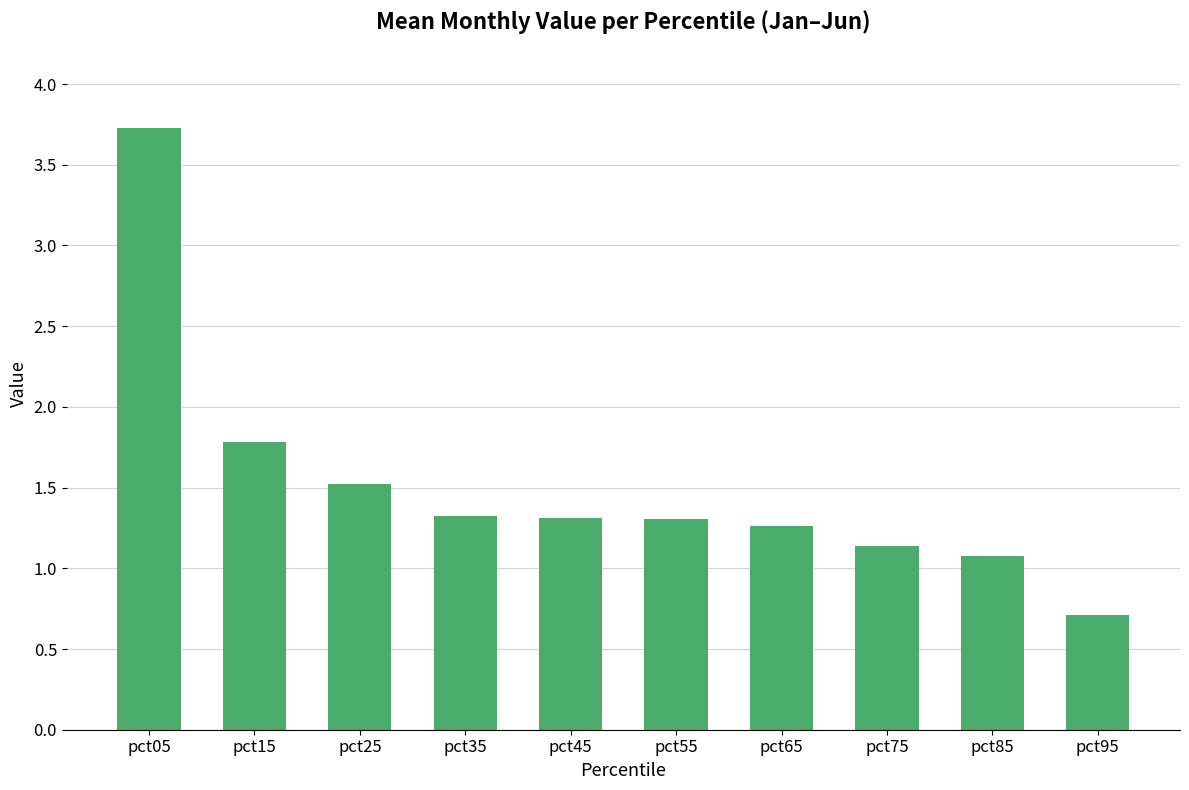

Reading right to left, list all the values displayed in this chart.

0.7	1.1	1.1	1.3	1.3	1.3	1.3	1.5	1.8	3.7